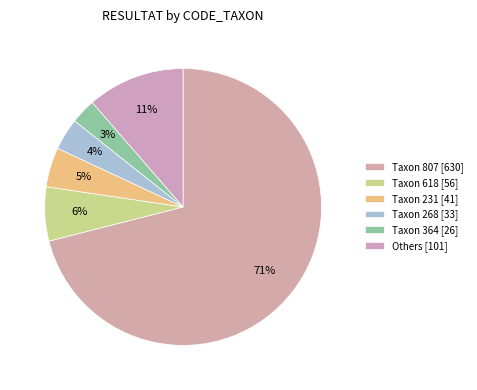

Count the number of slices in the pie.

6